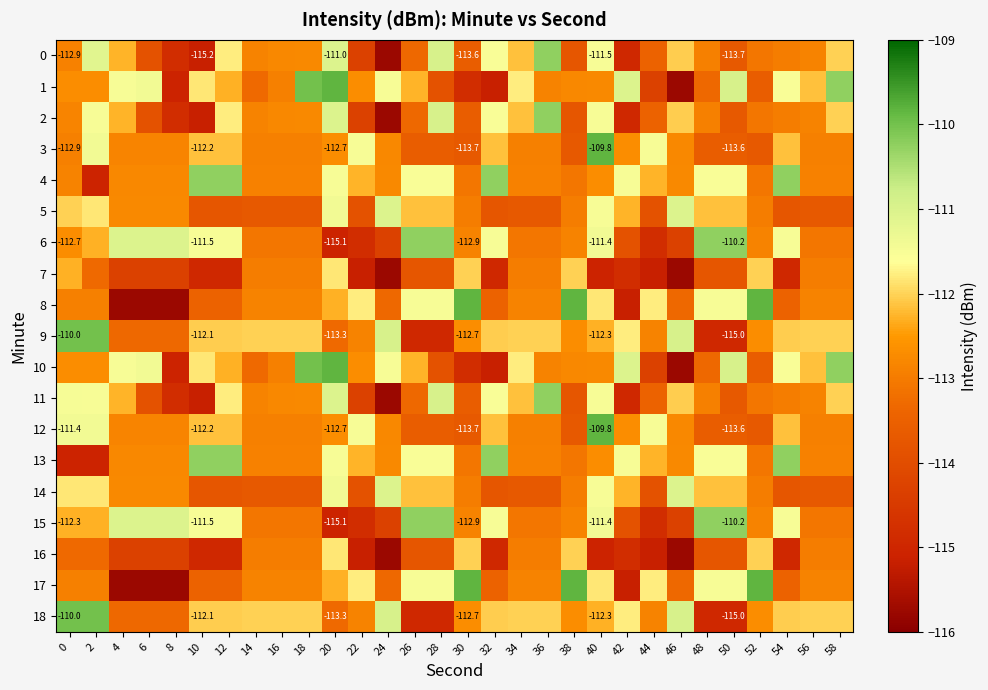

Count the number of categories in the chart.

30